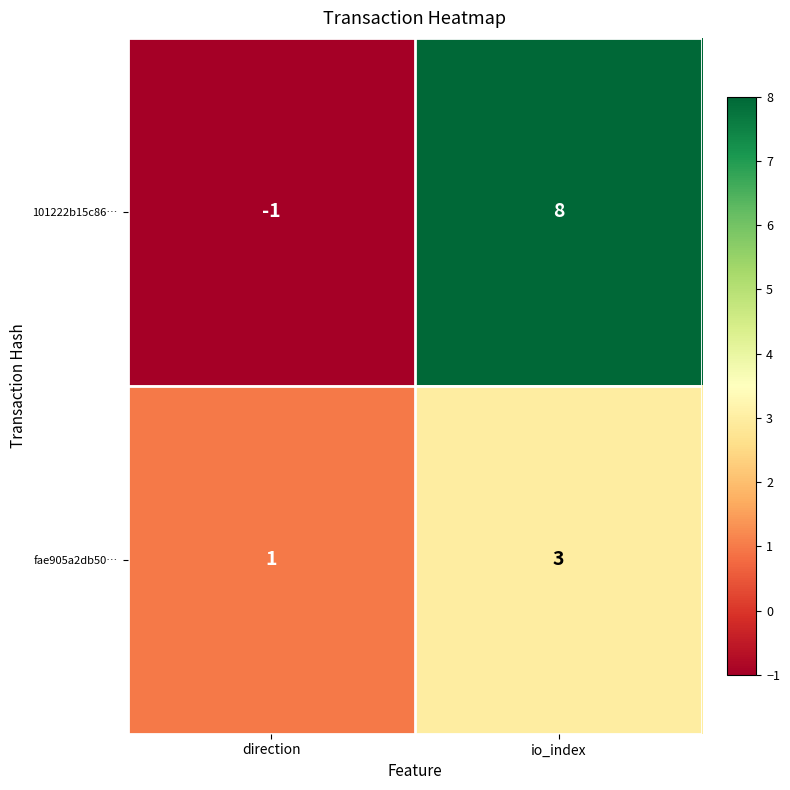

At which category does the chart reach its peak across all series?

io_index